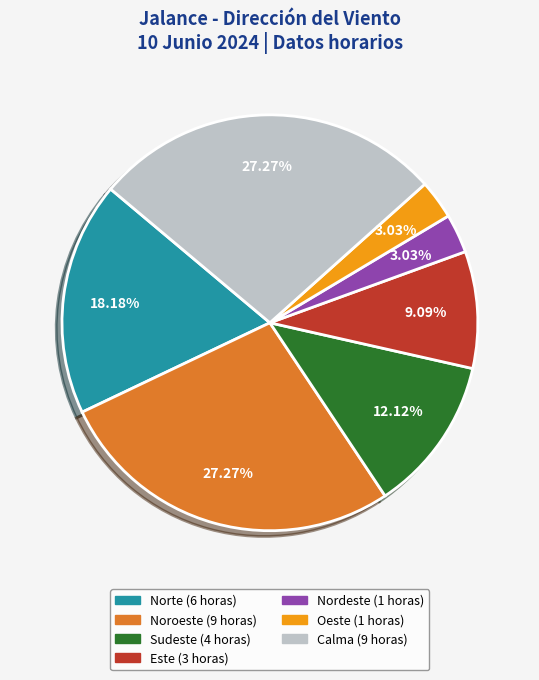

How many slices are in this pie chart?

7